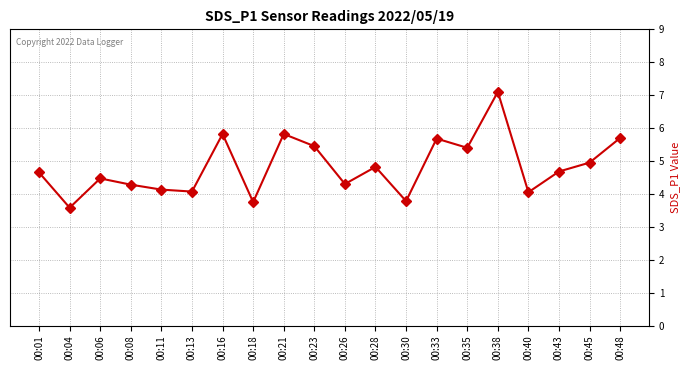

At which category does the chart reach its peak across all series?

00:38